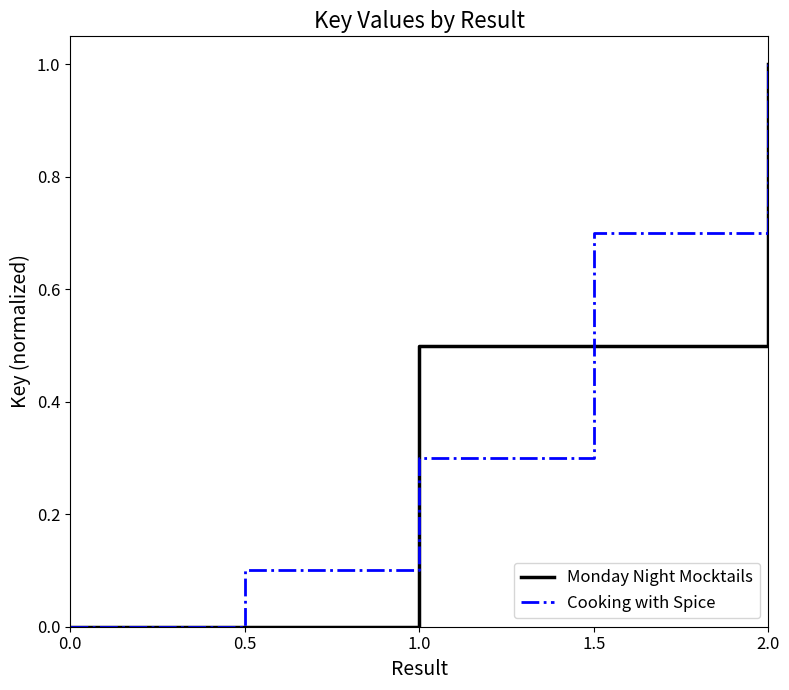

At which label does Cooking with Spice reach its peak?

2.0